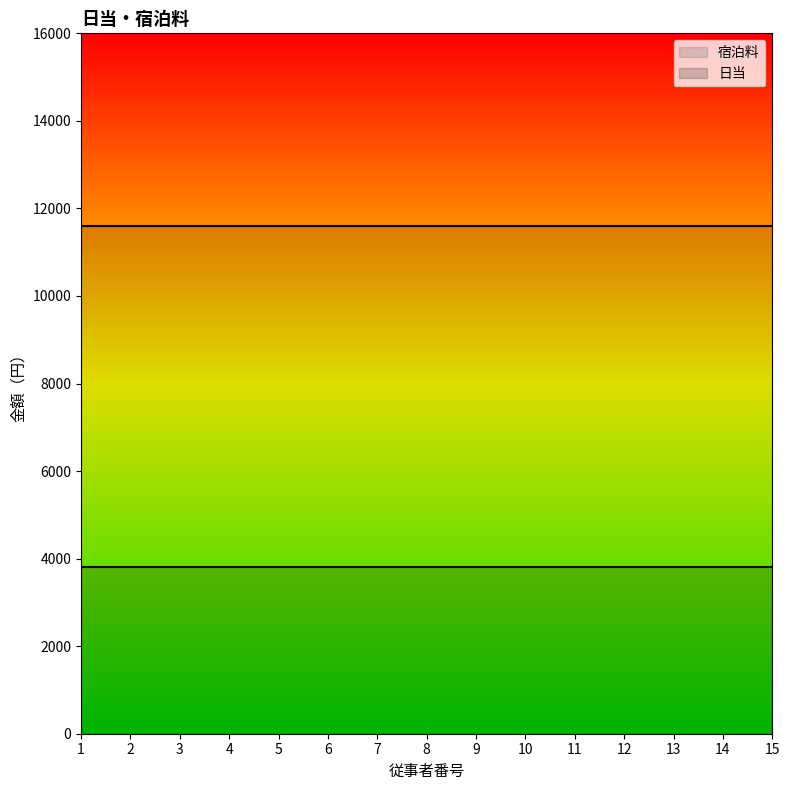

Reading left to right, what are all the values shown in this chart?

日当: 3800	3800	3800	3800	3800	3800	3800	3800	3800	3800	3800	3800	3800	3800	3800
宿泊料: 11600	11600	11600	11600	11600	11600	11600	11600	11600	11600	11600	11600	11600	11600	11600